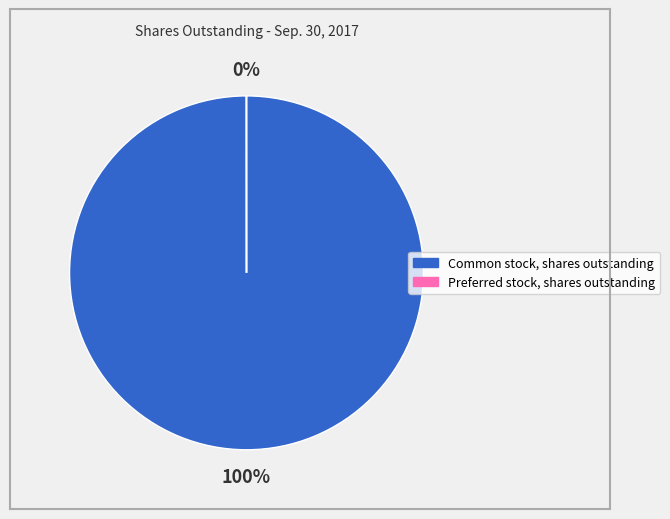

To the nearest percent, what percentage of the pie is Common stock, shares outstanding?

100%